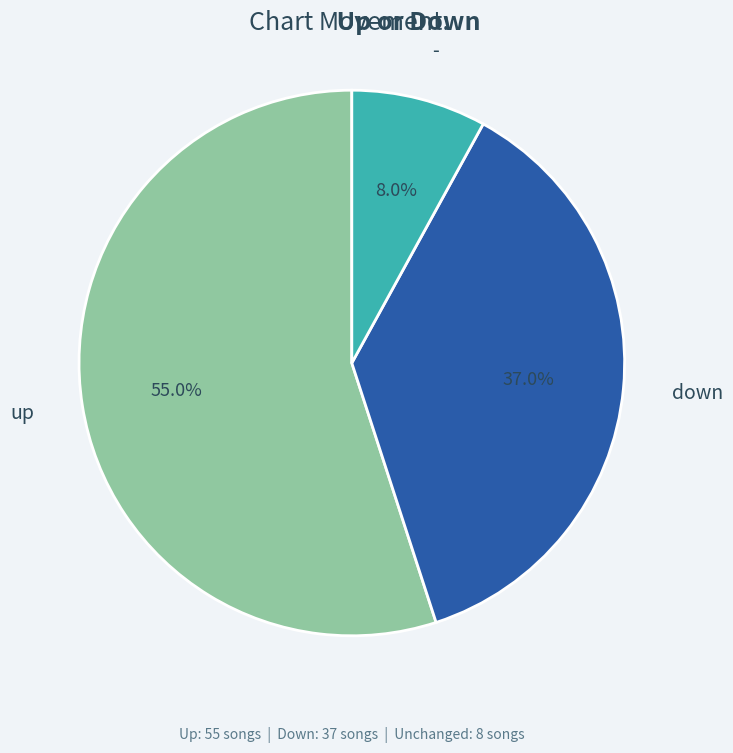

Is it true that up is 55% of the pie?

True